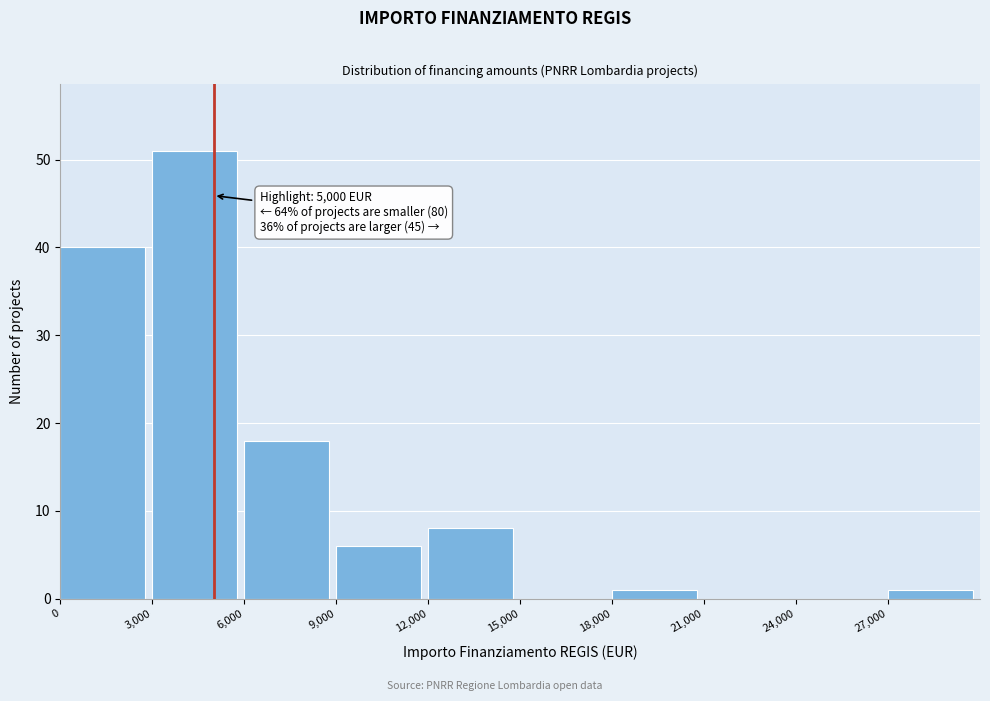

Which range on the x-axis has the tallest bar?

3000 to 6000